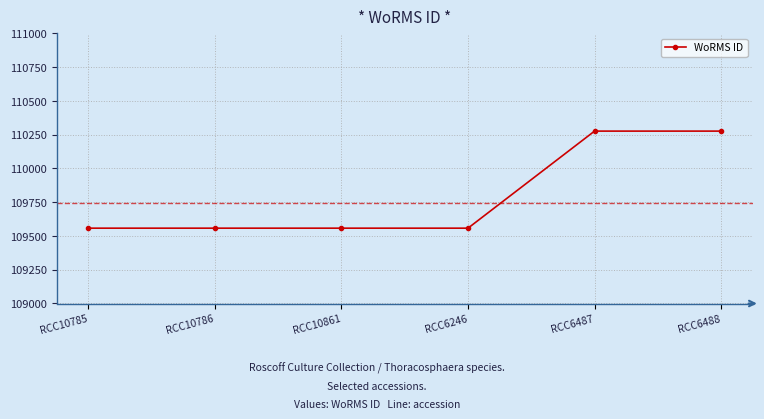

True or false: the data shows 109558 at RCC10786.

True